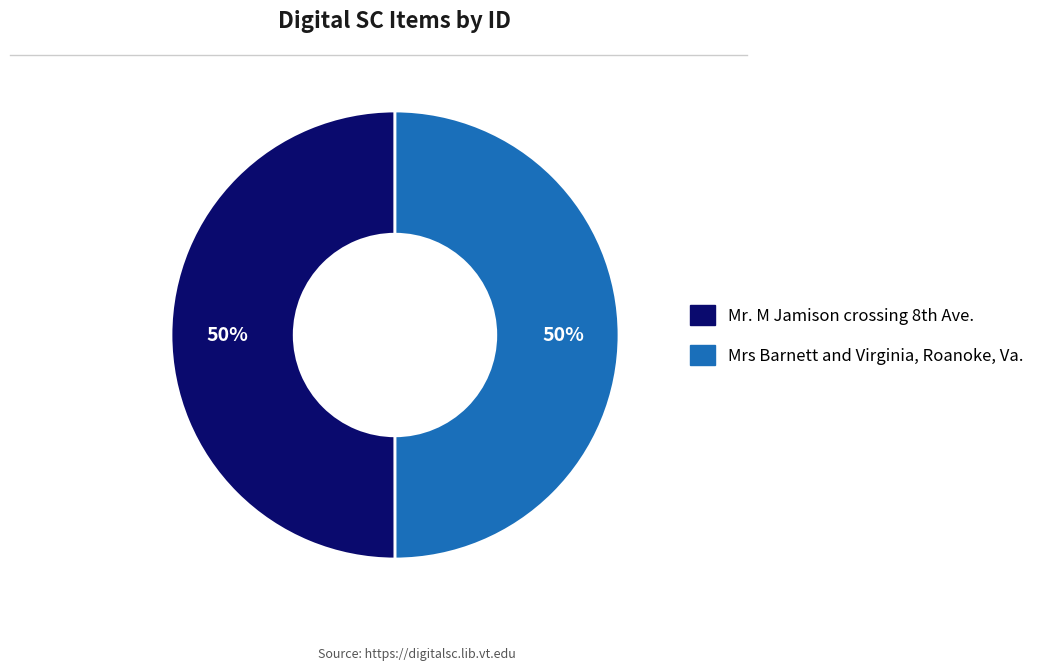

To the nearest percent, what is the average slice percentage?

50%